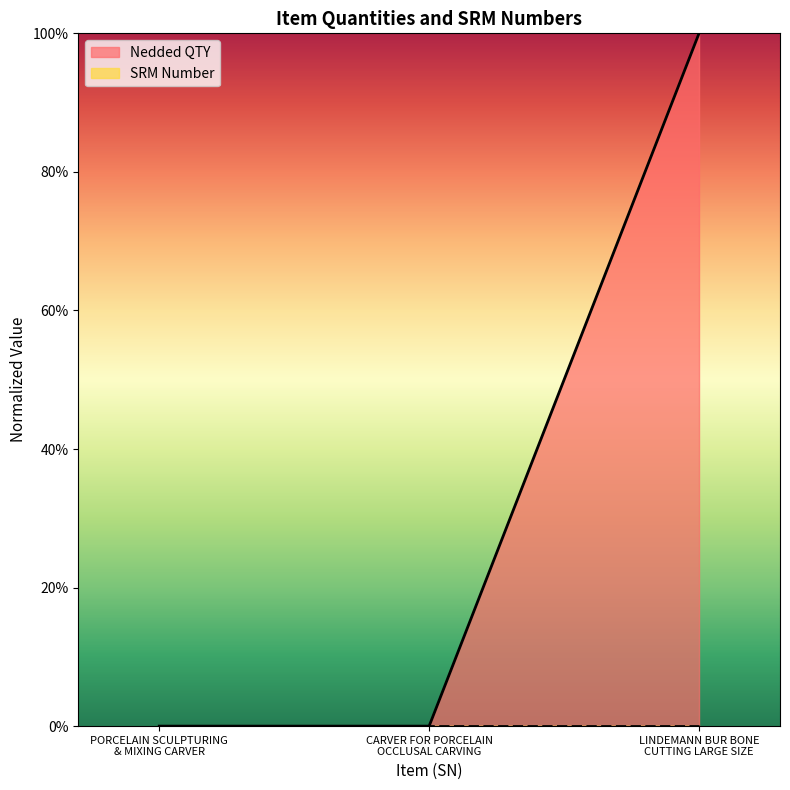

Which series has the widest spread of values?

Nedded QTY